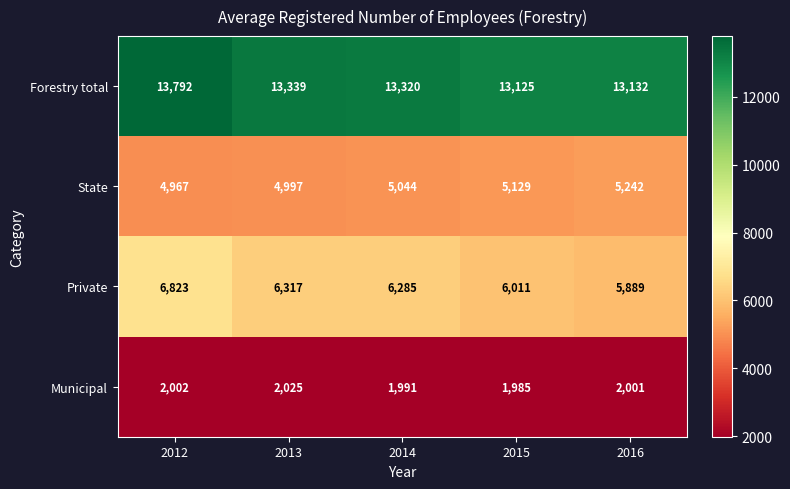

True or false: State has a value of 1068 at 2015.

False